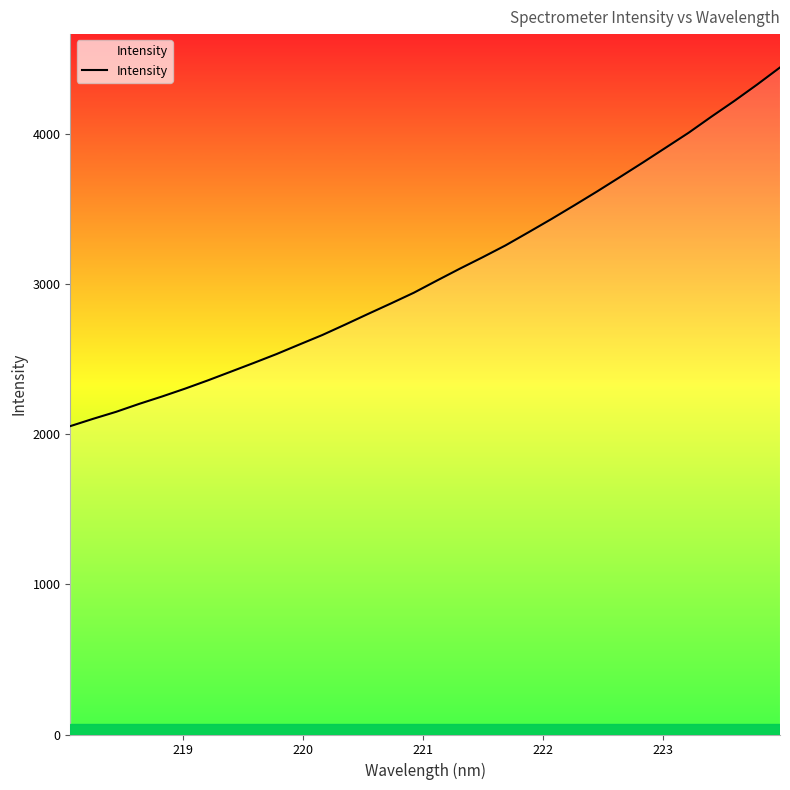

What is the difference between the maximum and minimum values?

2390.5